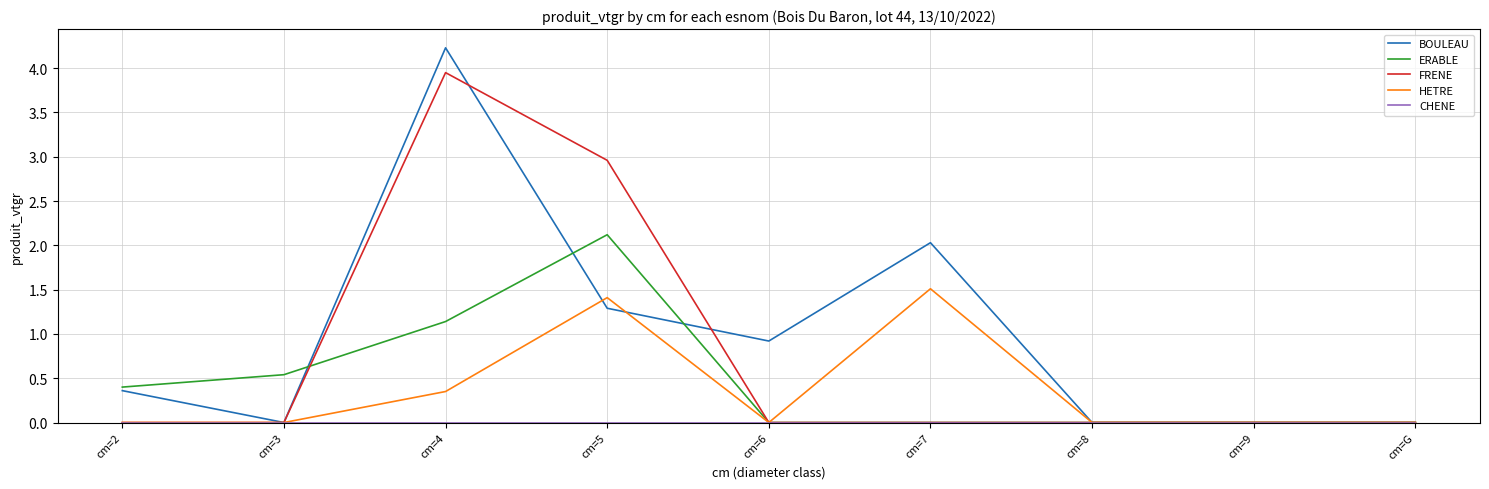

Which label corresponds to the largest value in the chart?

cm=4